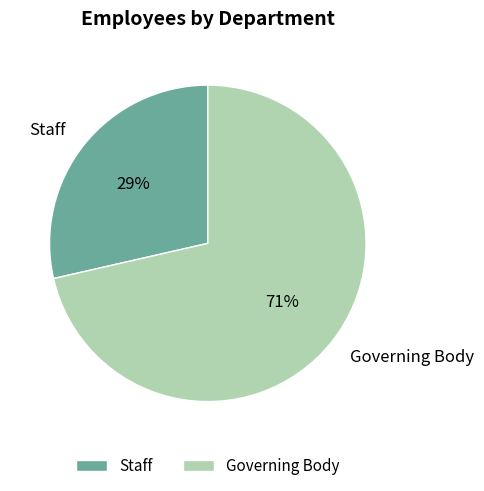

Which category has the biggest portion of the pie?

Governing Body